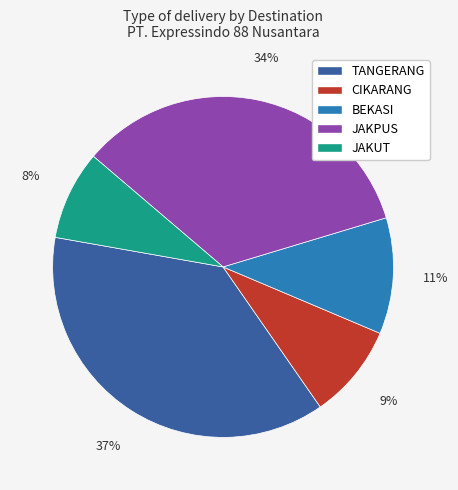

What is the ratio of the value at CIKARANG to the value at JAKPUS?

0.3